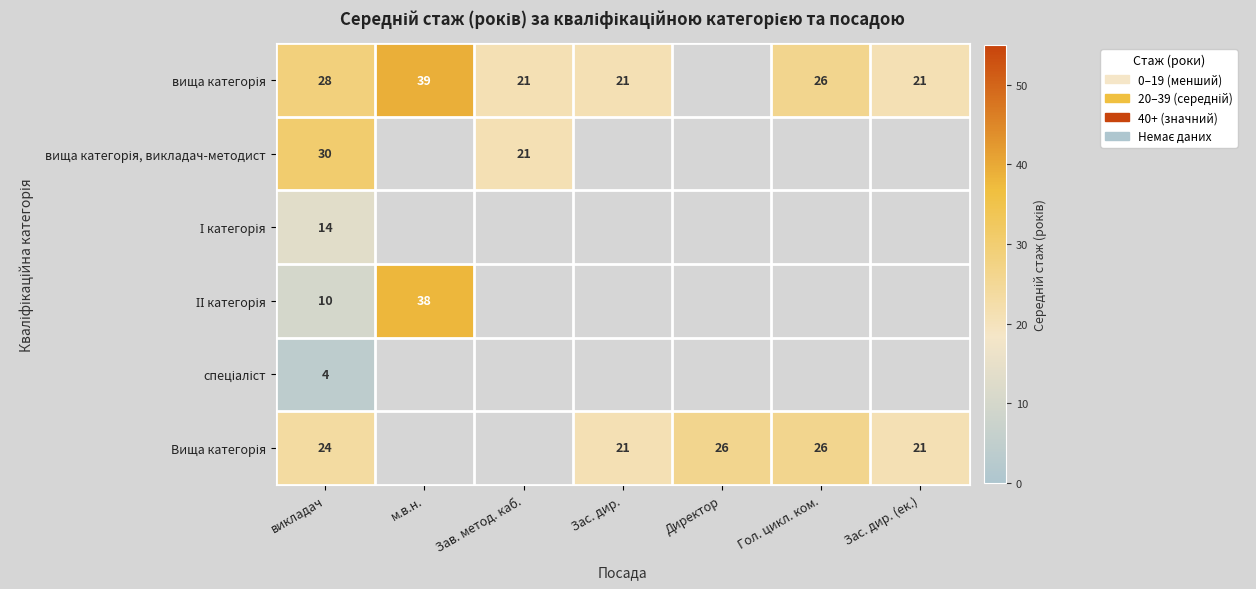

What is the spread (max minus min) of values at викладач?

26.0